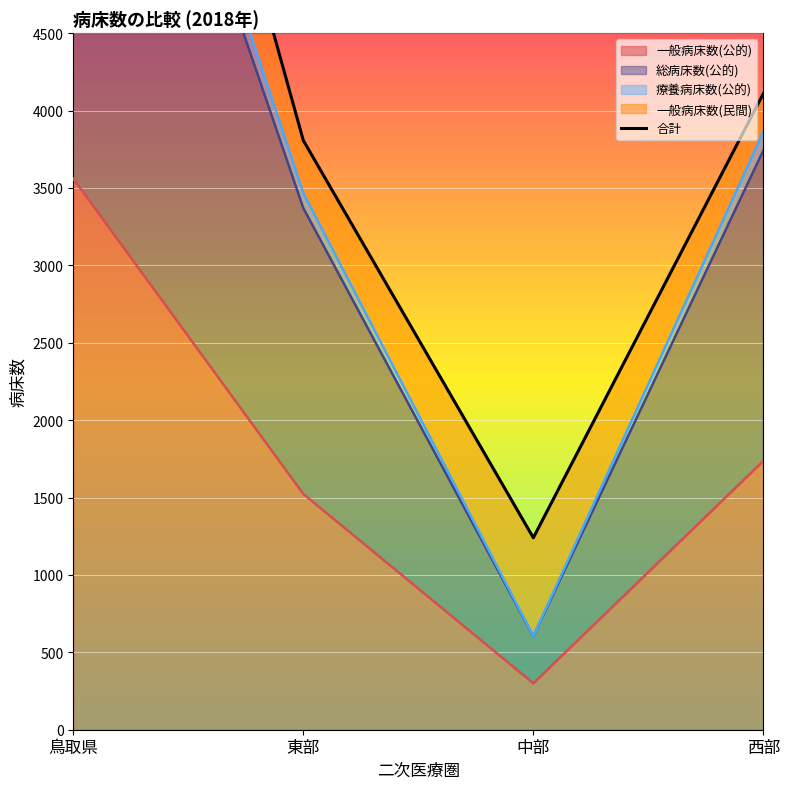

The 一般病床数(公的) series shows 1737 at 西部. True or false?

True